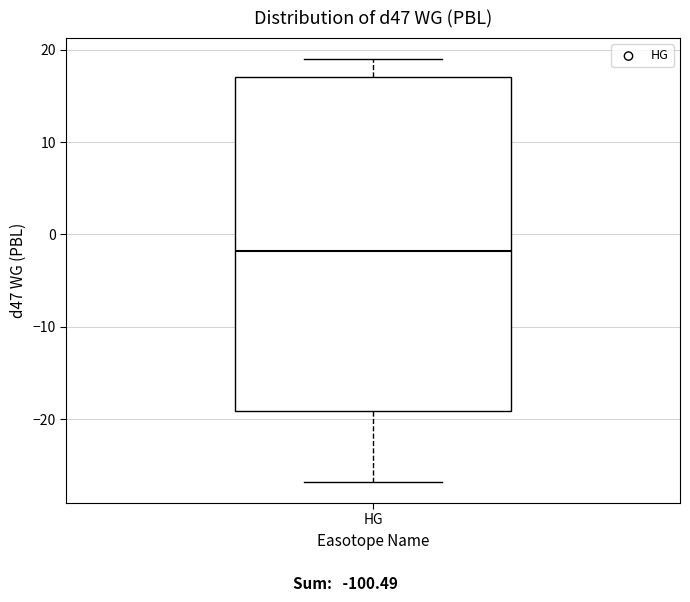

Read this box plot against the y-axis: the position of the median line, the range covered by the box, and the ends of both whiskers. The values are not printed on the chart, so give them approximately, as read against the axis.

median -2, box -19 to 17, whiskers -27 to 19